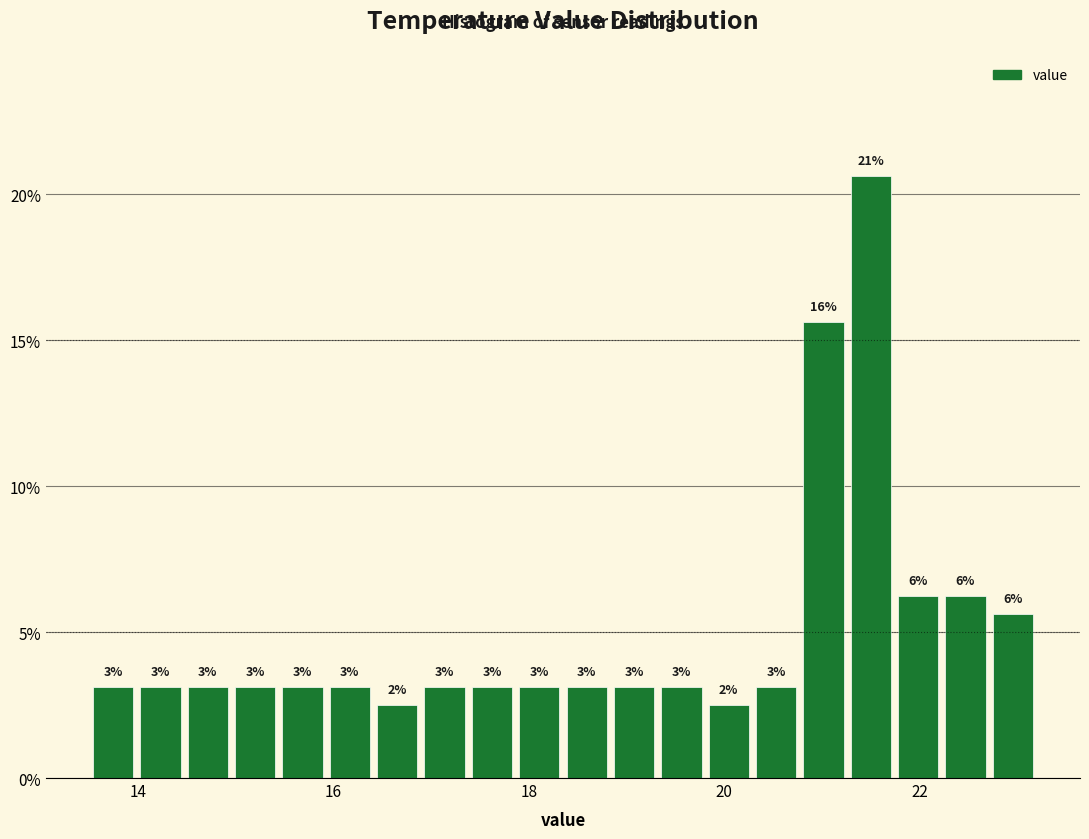

Around what value on the x-axis is the tallest bar? Give the approximate position of its centre, as read against the axis.

21.6